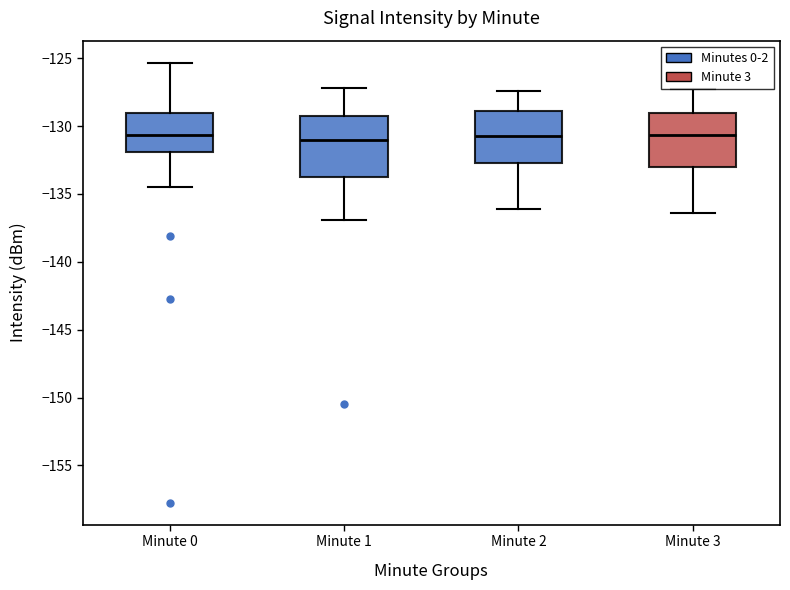

Reading left to right, transcribe this box plot: for each box, give where its median line is, the range the box spans, and where its two whiskers end, as read against the y-axis. The values are not printed on the chart, so give them approximately, as read against the axis.

Minute 0: median -130.5, box -132.0 to -129.0, whiskers -134.5 to -125.5
Minute 1: median -131.0, box -134.0 to -129.5, whiskers -137.0 to -127.0
Minute 2: median -130.5, box -132.5 to -129.0, whiskers -136.0 to -127.5
Minute 3: median -130.5, box -133.0 to -129.0, whiskers -136.5 to -127.5